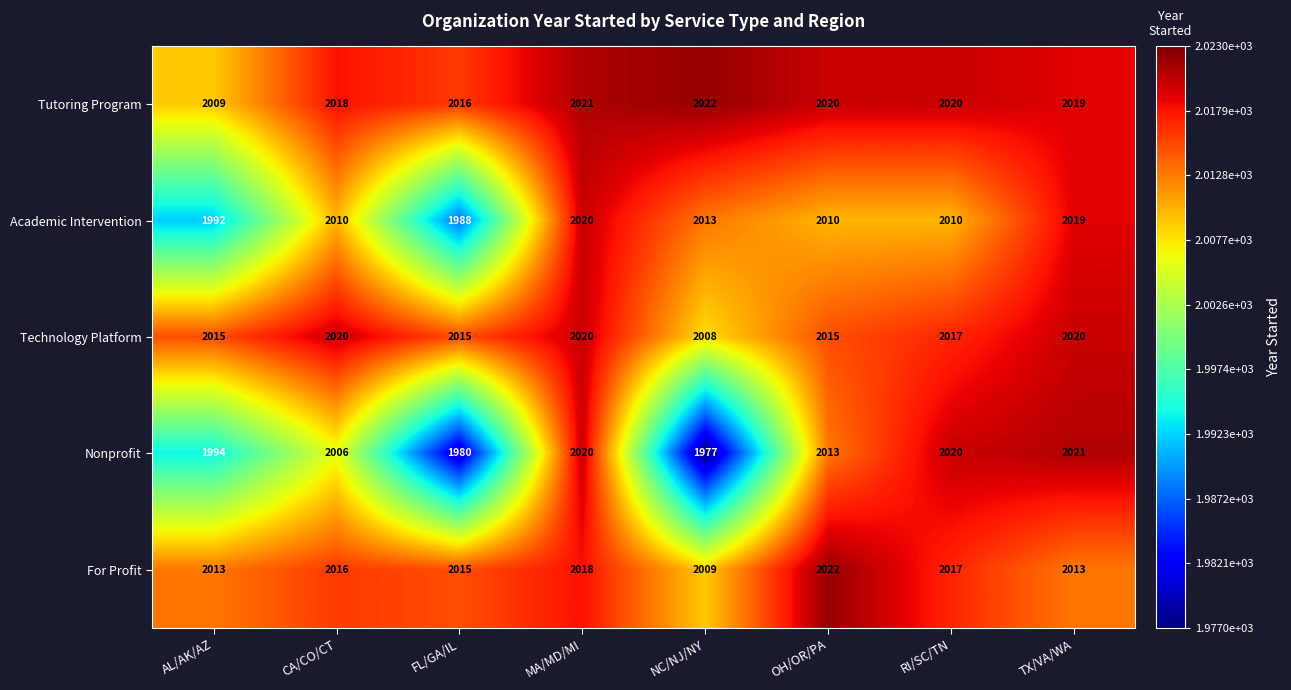

Is it true that For Profit equals 2016 at CA/CO/CT?

True